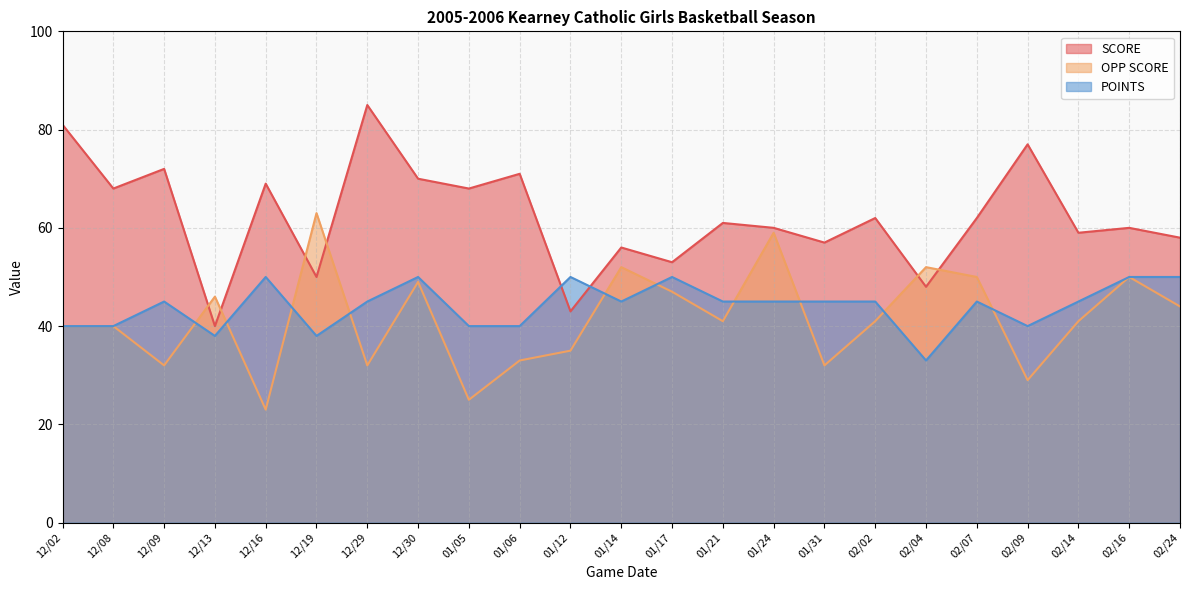

What is the difference between the highest and lowest values at 12/08?

28